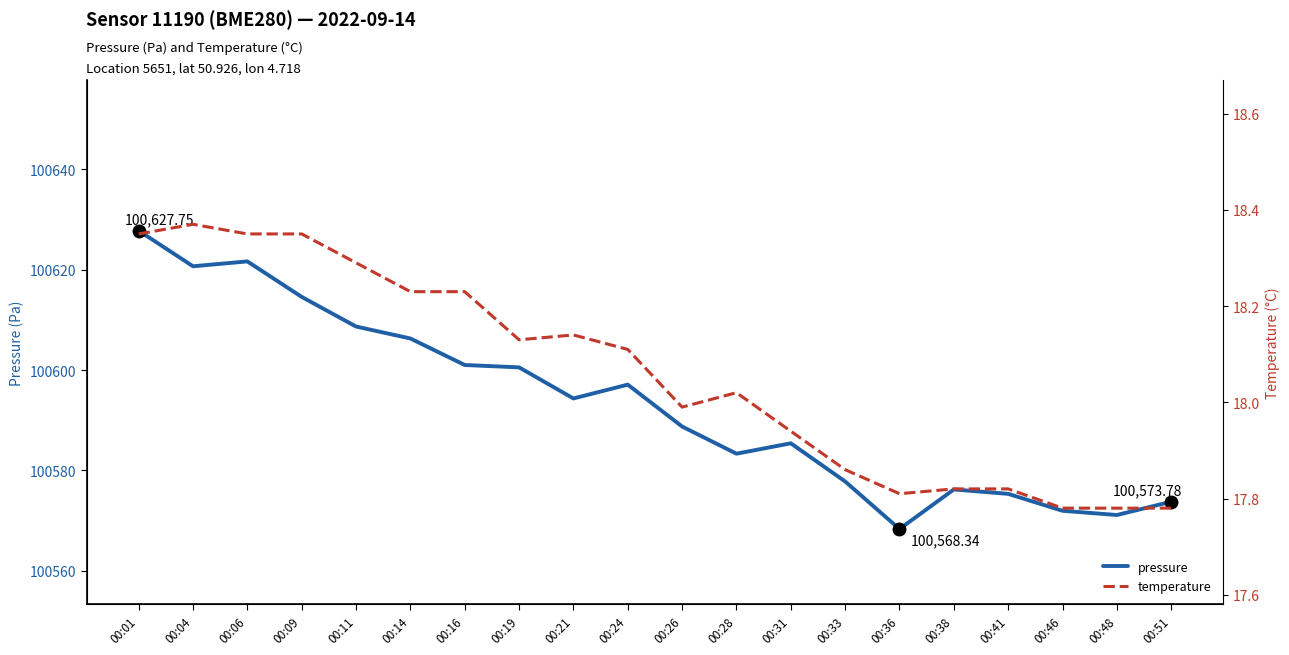

True or false: temperature has a value of 17.8 at 00:46.

True